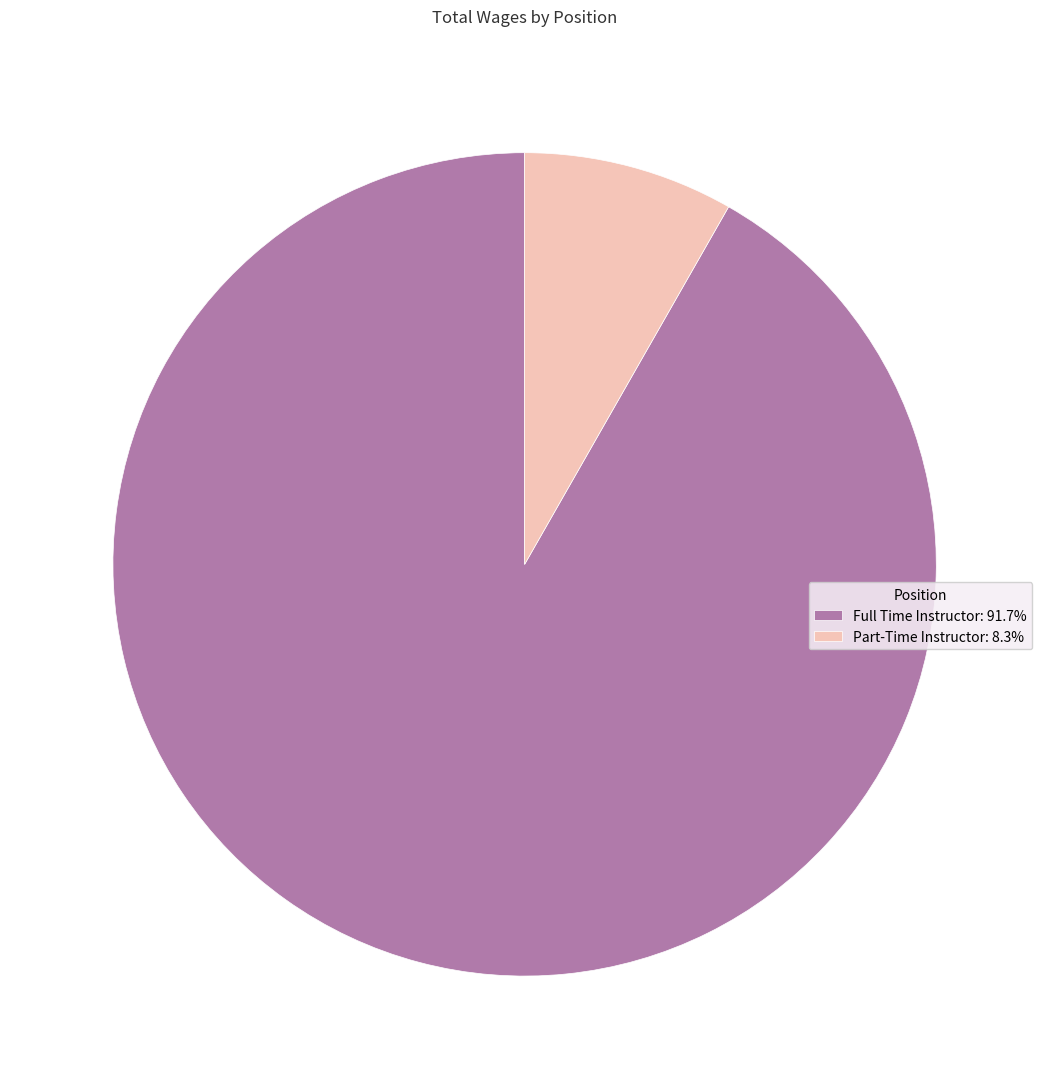

True or false: Full Time Instructor accounts for 92% of the total.

True